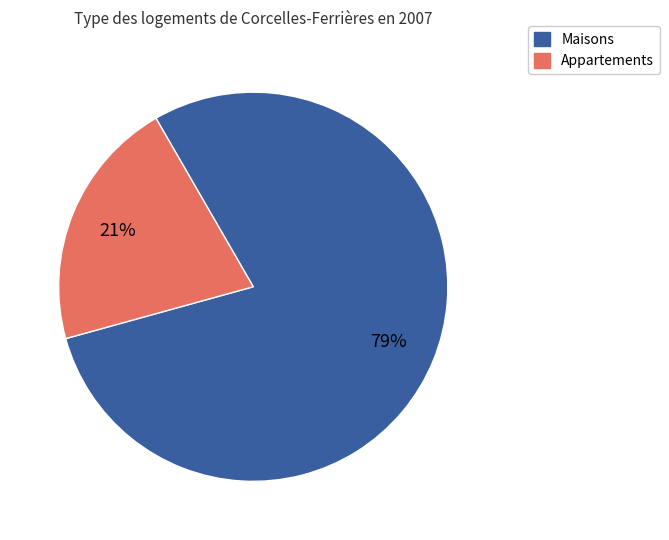

Is there a majority slice in this chart?

Yes